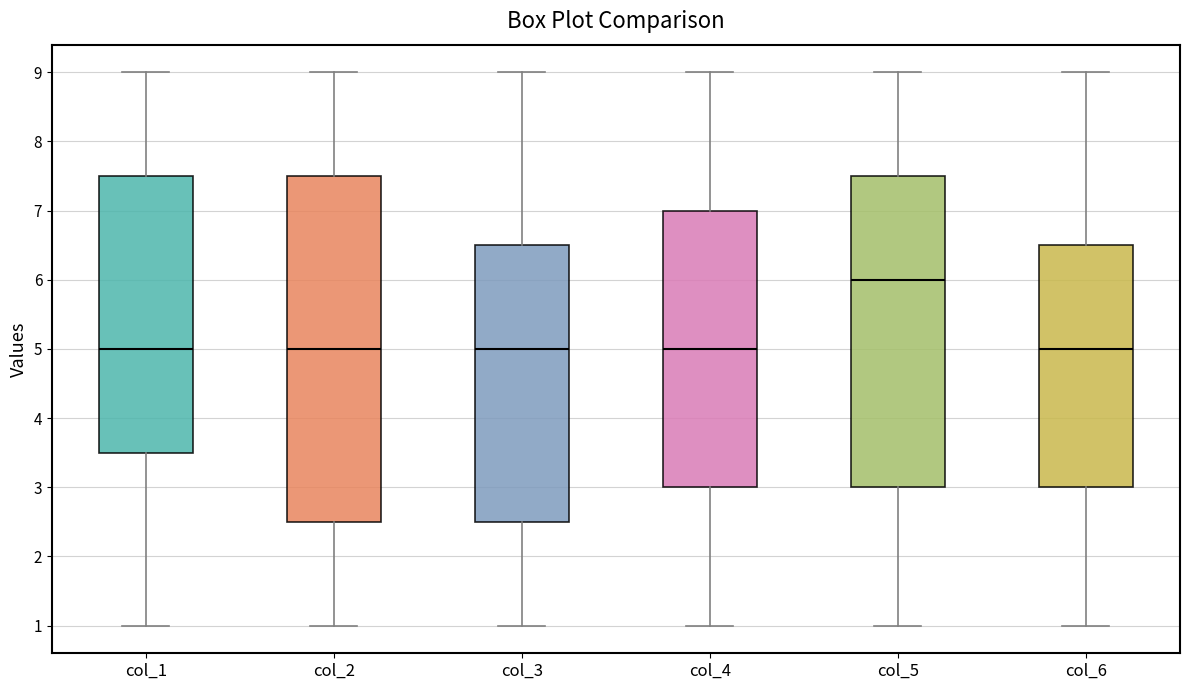

Reading left to right, read every box against the y-axis: the position of its median line, the range the box covers, and the ends of its whiskers. The values are not printed on the chart, so give them approximately, as read against the axis.

col_1: median 5.0, box 3.5 to 7.5, whiskers 1.0 to 9.0
col_2: median 5.0, box 2.5 to 7.5, whiskers 1.0 to 9.0
col_3: median 5.0, box 2.5 to 6.5, whiskers 1.0 to 9.0
col_4: median 5.0, box 3.0 to 7.0, whiskers 1.0 to 9.0
col_5: median 6.0, box 3.0 to 7.5, whiskers 1.0 to 9.0
col_6: median 5.0, box 3.0 to 6.5, whiskers 1.0 to 9.0